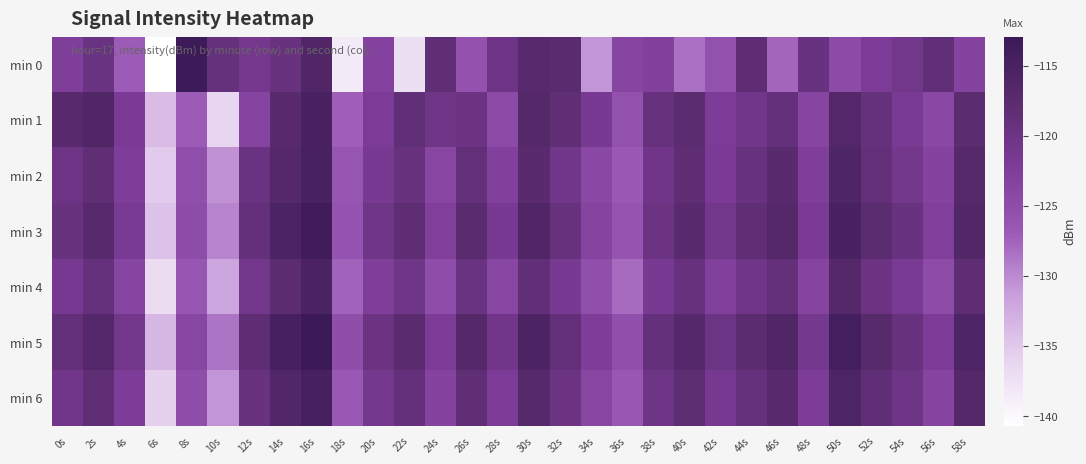

At 2s, list the series in order from largest to smallest.

min 1, min 5, min 3, min 6, min 2, min 4, min 0